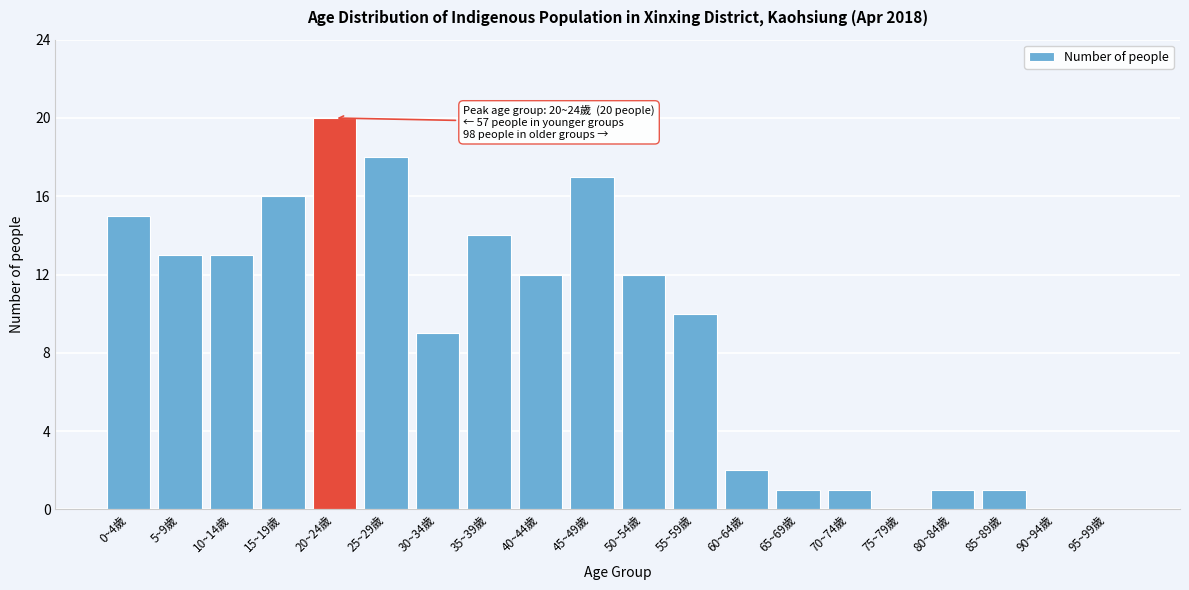

Reading left to right, what are all the values shown in this chart?

0~4歲=15	5~9歲=13	10~14歲=13	15~19歲=16	20~24歲=20	25~29歲=18	30~34歲=9	35~39歲=14	40~44歲=12	45~49歲=17	50~54歲=12	55~59歲=10	60~64歲=2	65~69歲=1	70~74歲=1	75~79歲=0	80~84歲=1	85~89歲=1	90~94歲=0	95~99歲=0